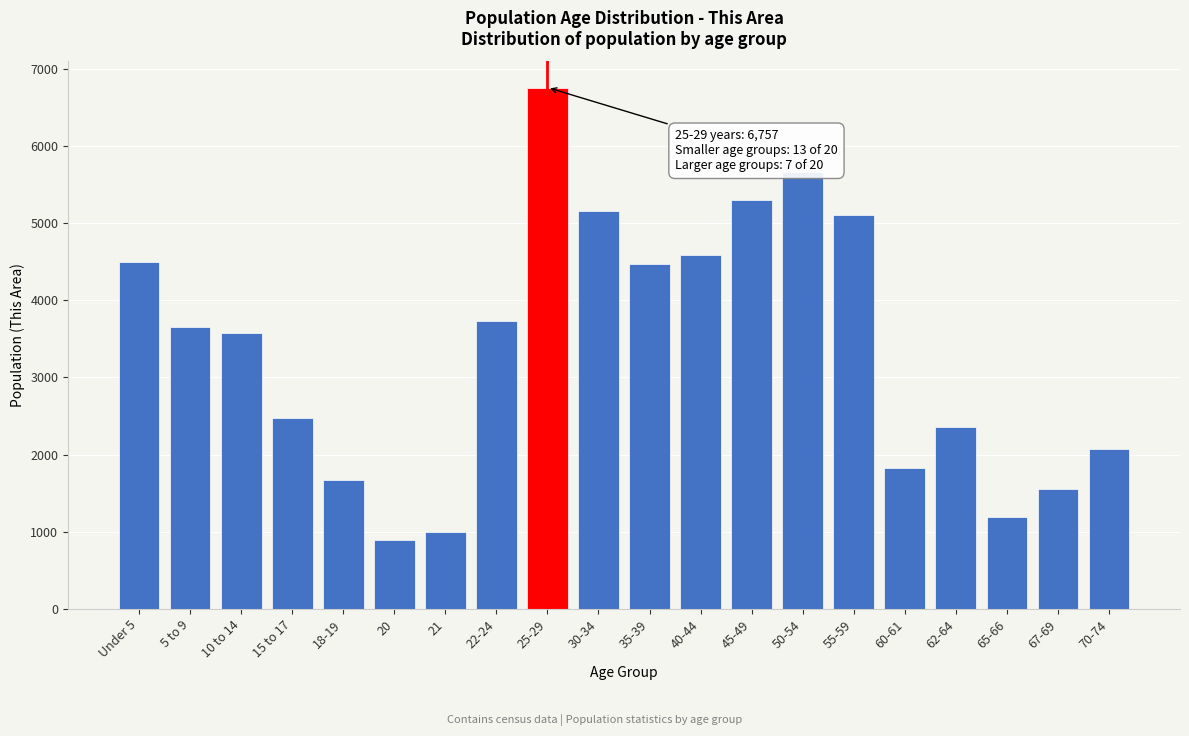

Reading right to left, transcribe all the data shown in this chart.

70-74=2076	67-69=1556	65-66=1197	62-64=2353	60-61=1823	55-59=5105	50-54=5657	45-49=5298	40-44=4590	35-39=4466	30-34=5152	25-29=6757	22-24=3735	21=996	20=890	18-19=1677	15 to 17=2469	10 to 14=3570	5 to 9=3648	Under 5=4496